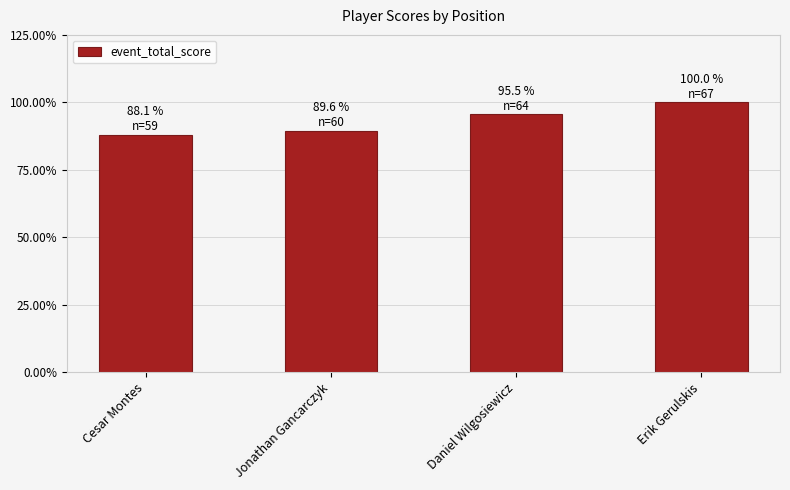

Does the chart contain any negative values?

No